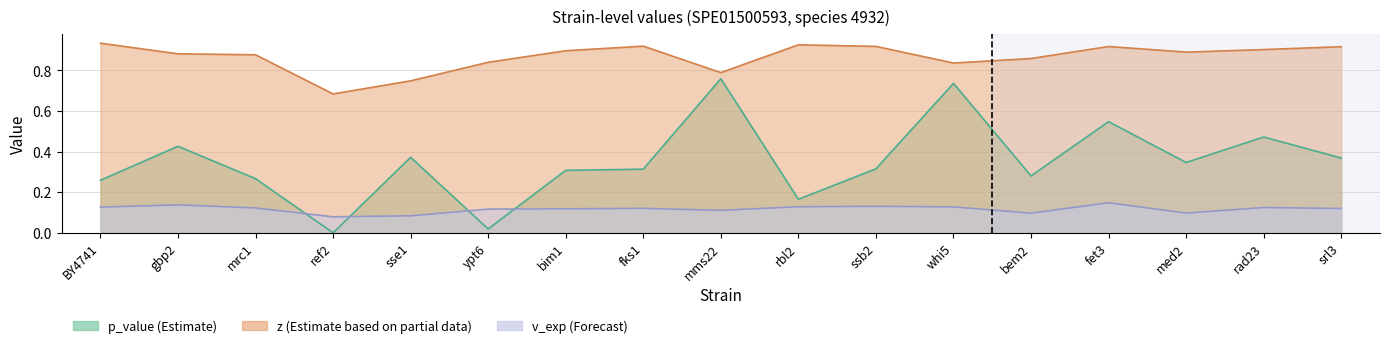

What are all the series names shown in the legend?

p_value, z, v_exp